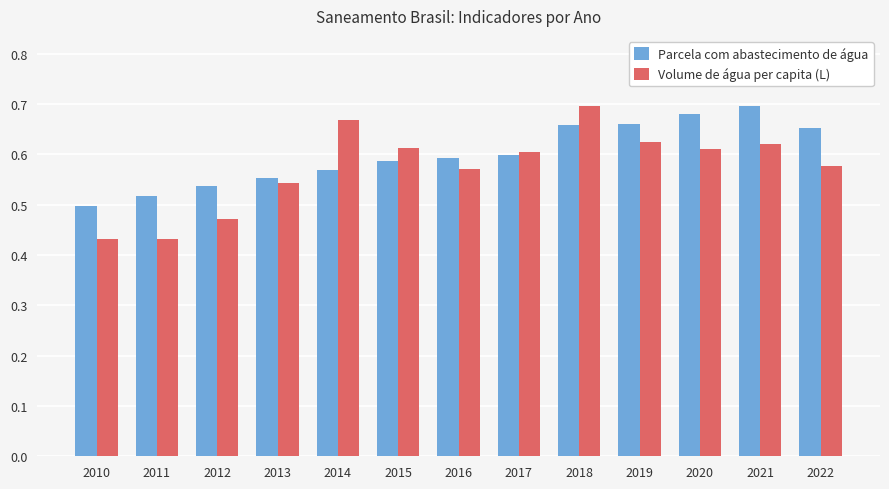

How many categories are shown in the chart?

13